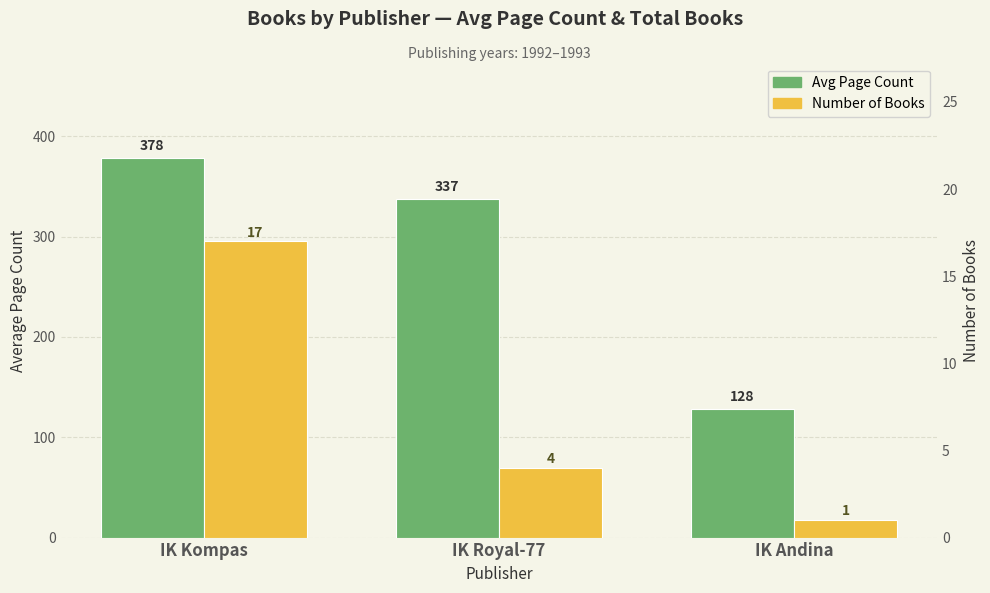

How many Avg Page Count values are between 128 and 378?

3